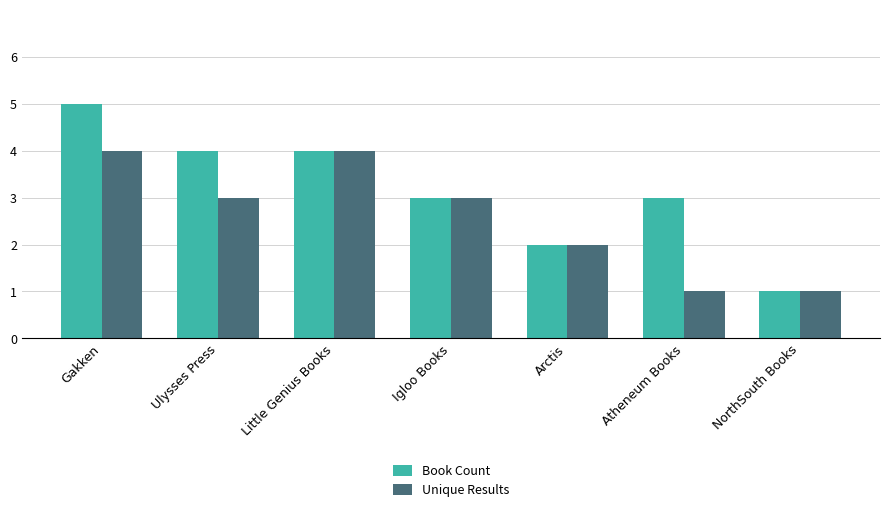

Reading left to right, transcribe all the data shown in this chart.

Book Count: Gakken=5	Ulysses Press=4	Little Genius Books=4	Igloo Books=3	Arctis=2	Atheneum Books=3	NorthSouth Books=1
Unique Results: Gakken=4	Ulysses Press=3	Little Genius Books=4	Igloo Books=3	Arctis=2	Atheneum Books=1	NorthSouth Books=1